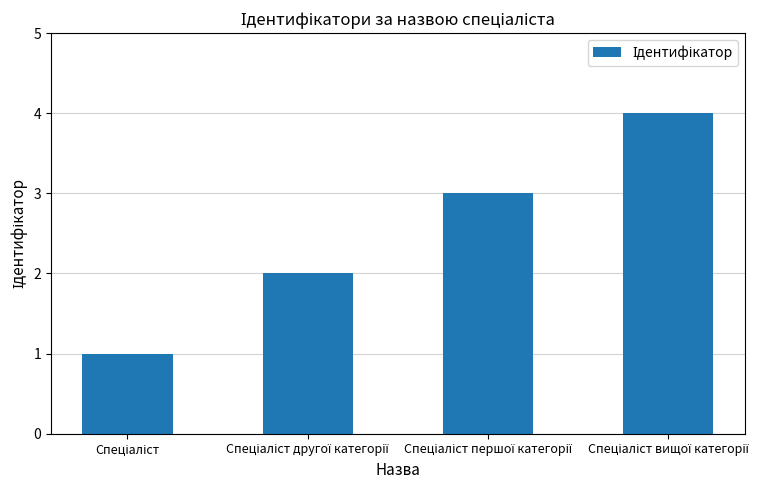

What is the greatest value displayed?

4